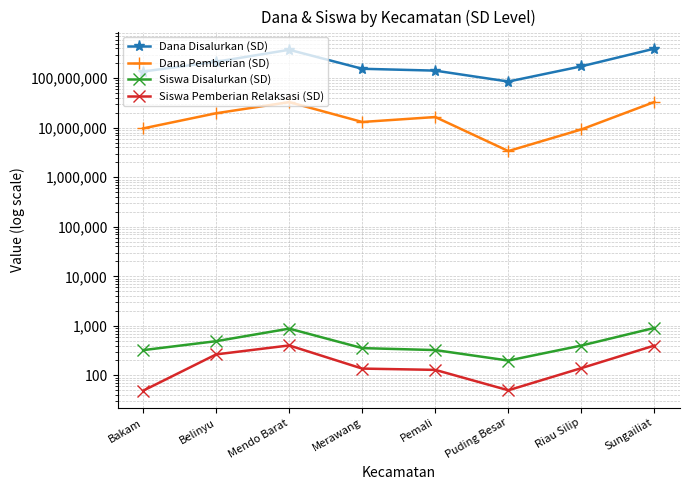

What is the sum of all Siswa Pemberian Relaksasi (SD) values?

1572